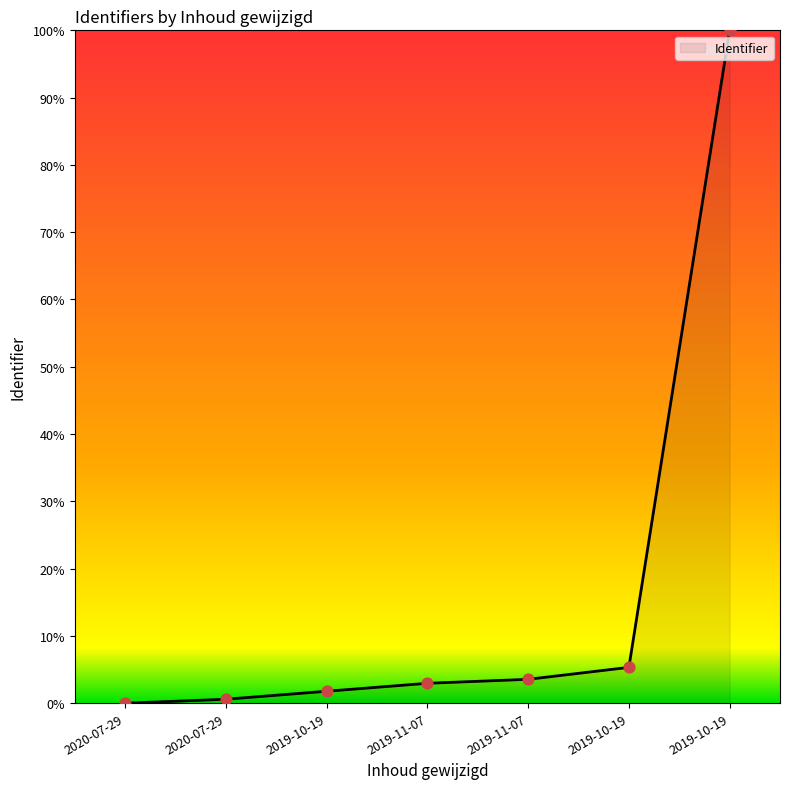

Which has a higher value, 2019-11-07 or 2019-11-07?

2019-11-07